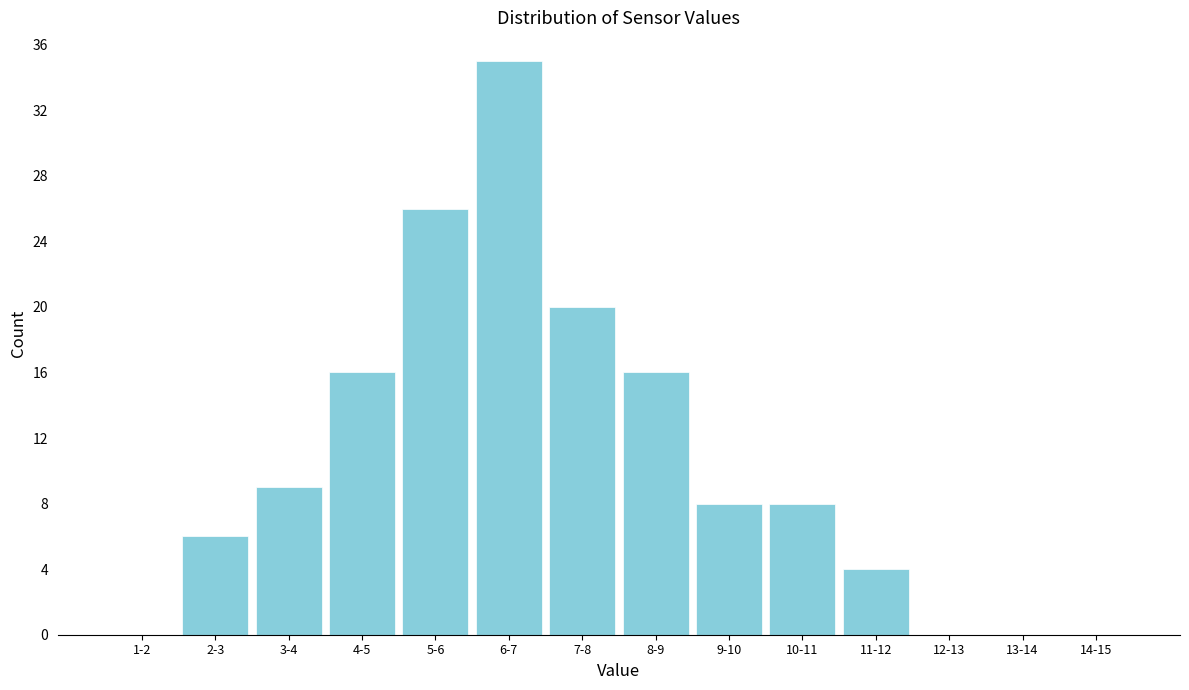

Reading left to right, list all the values displayed in this chart.

1-2=0	2-3=6	3-4=9	4-5=16	5-6=26	6-7=35	7-8=20	8-9=16	9-10=8	10-11=8	11-12=4	12-13=0	13-14=0	14-15=0